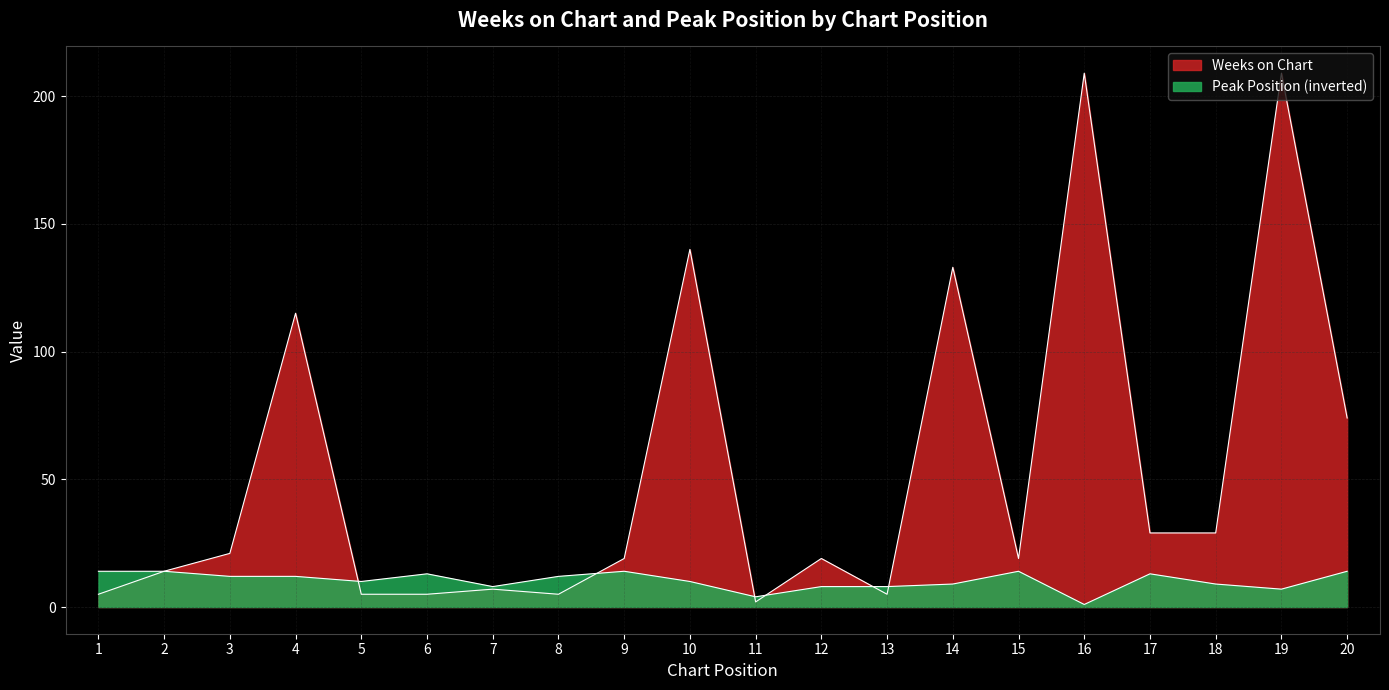

Where is the first local maximum for Peak Position?

6